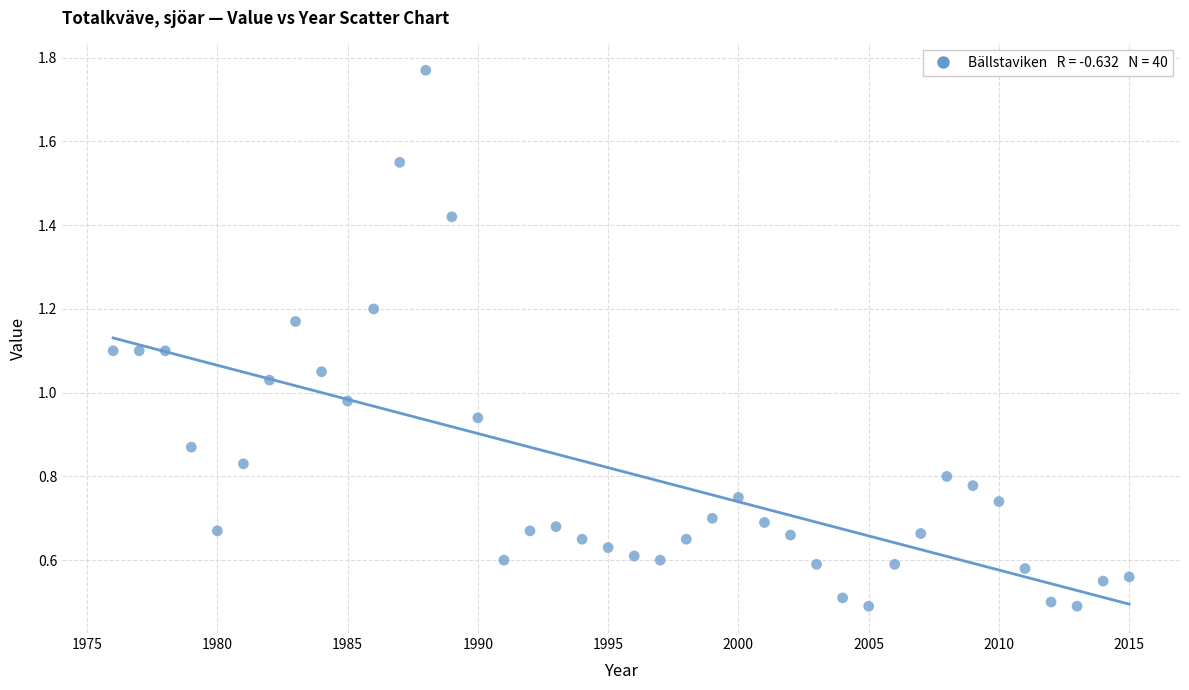

What is the range of X values (max minus min)?

39.0